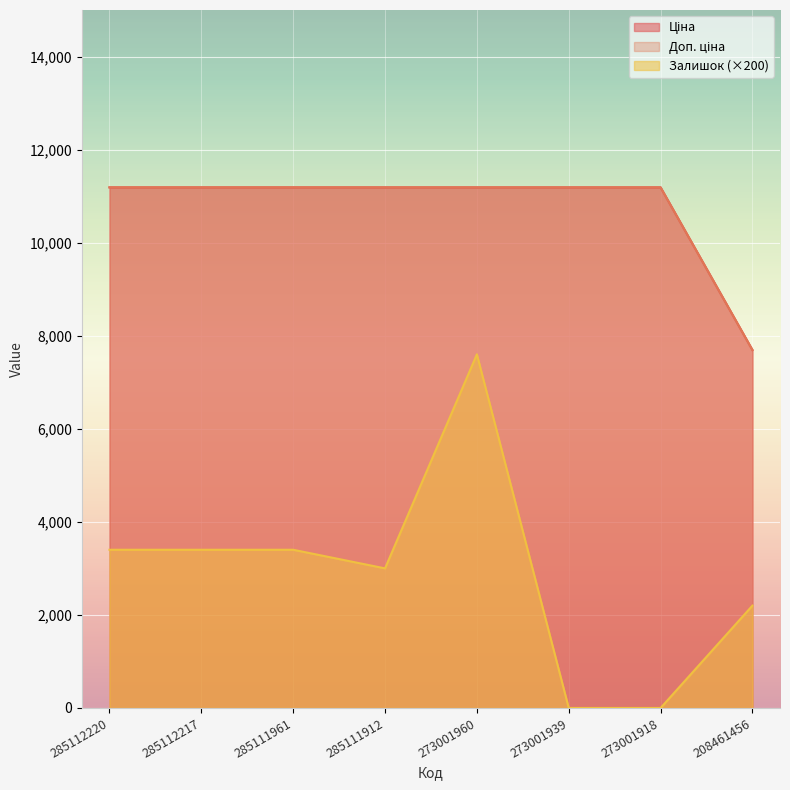

Reading left to right, extract all data points from this chart.

Ціна: 11188.2	11188.2	11188.2	11188.2	11188.2	11188.2	11188.2	7693.1
Доп. ціна: 11188.2	11188.2	11188.2	11188.2	11188.2	11188.2	11188.2	7693.1
Залишок: 3400.0	3400.0	3400.0	3000.0	7600.0	0.0	0.0	2200.0